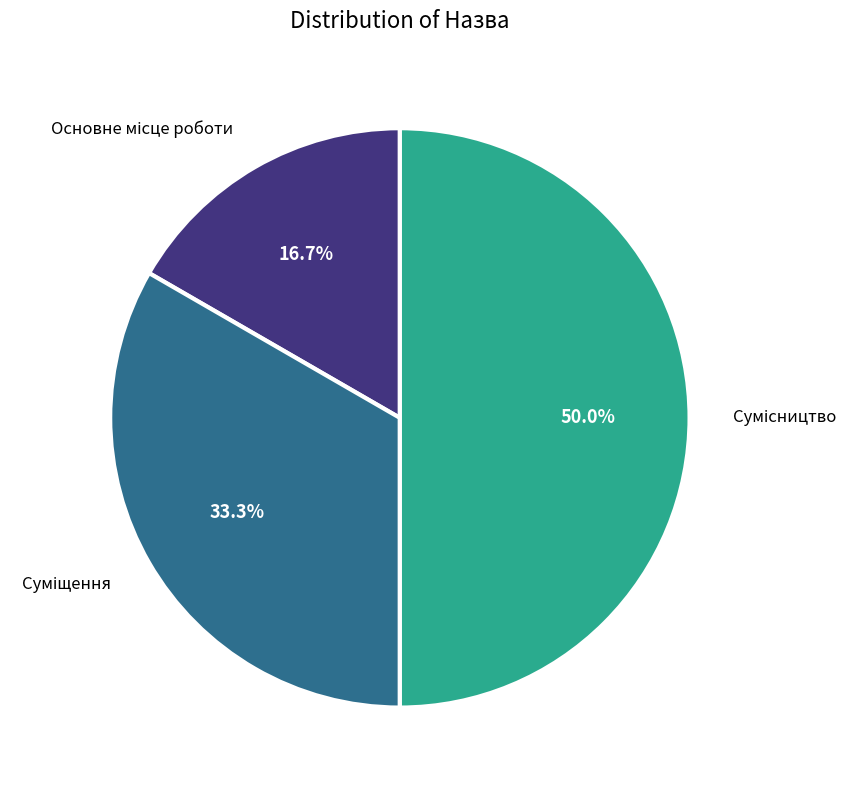

Approximately how many times larger is the value at Суміщення compared to Сумісництво?

0.7